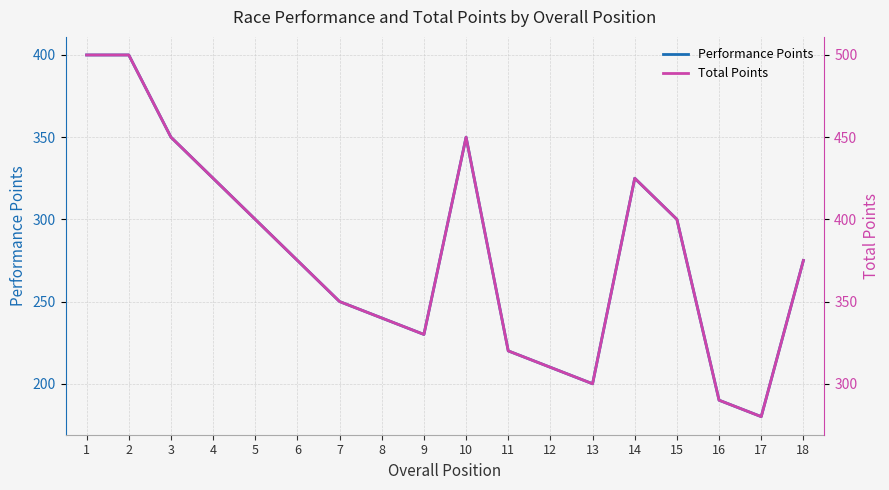

How many interior local valleys does the Total Points series have?

3